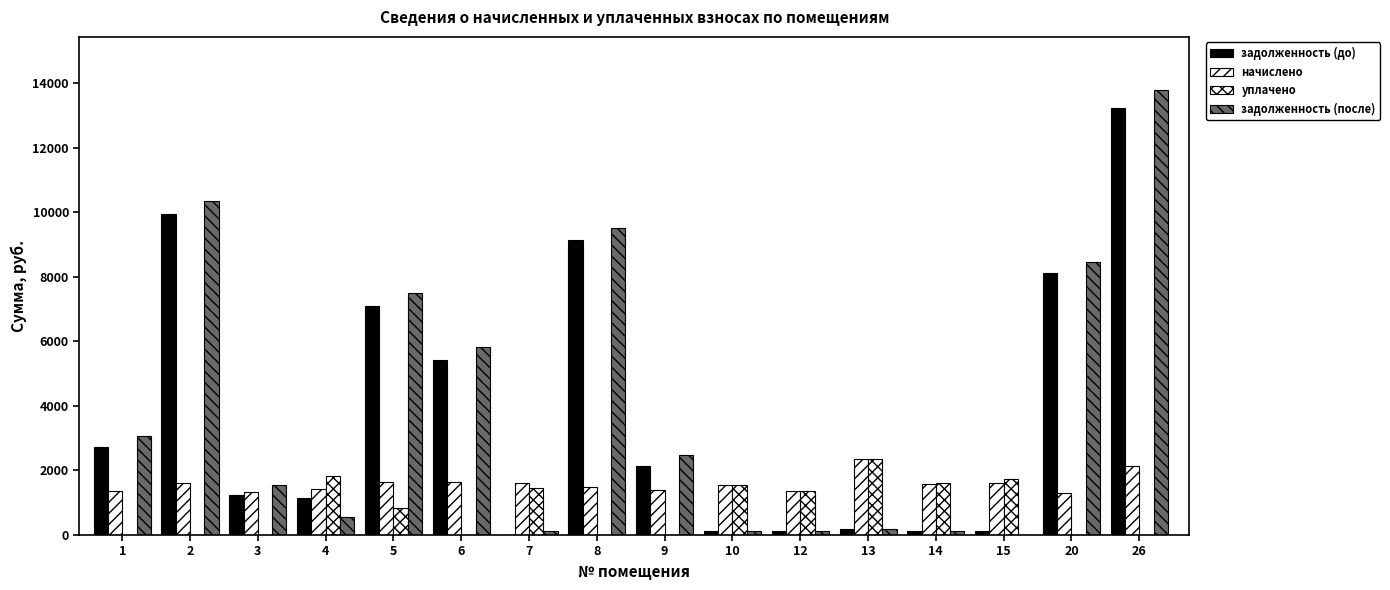

How many categories are shown in the chart?

16